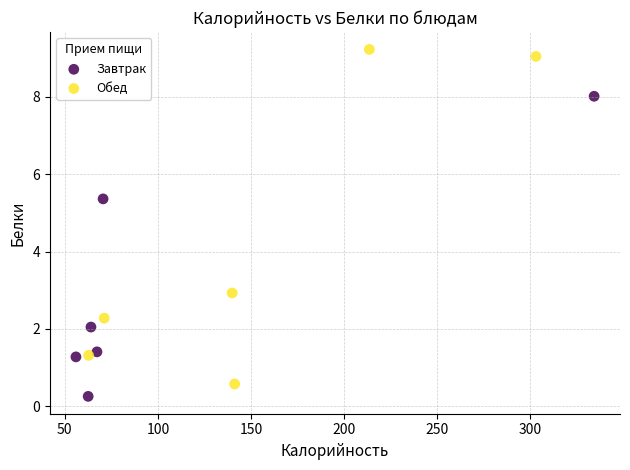

Which series has the widest spread of Y values?

Обед